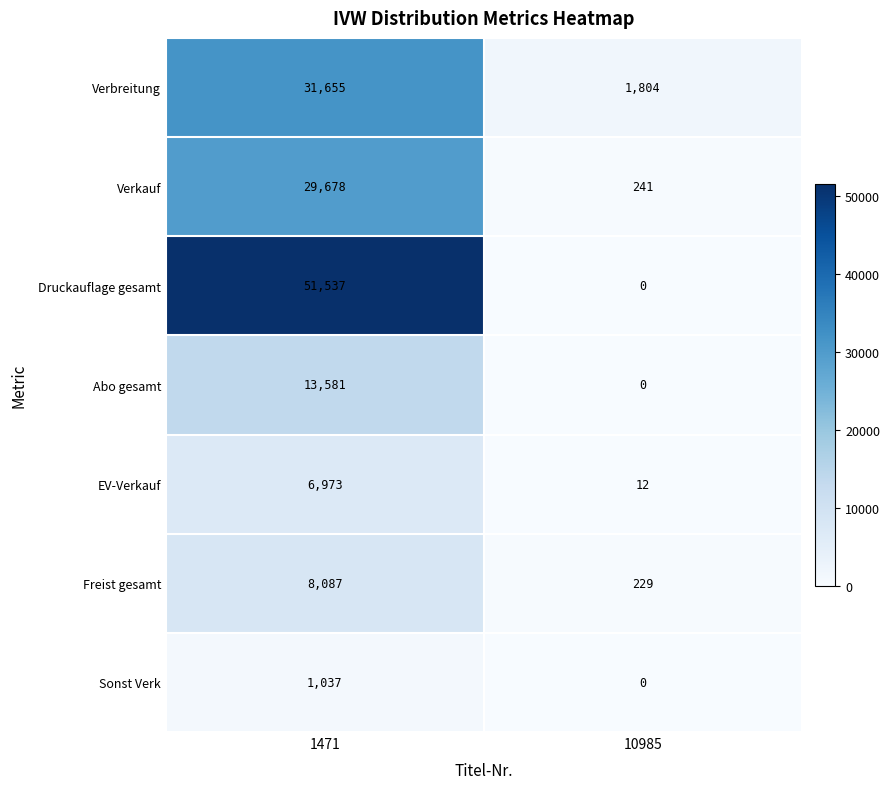

What value does the Druckauflage gesamt series have at 1471, to the nearest 10?

51540